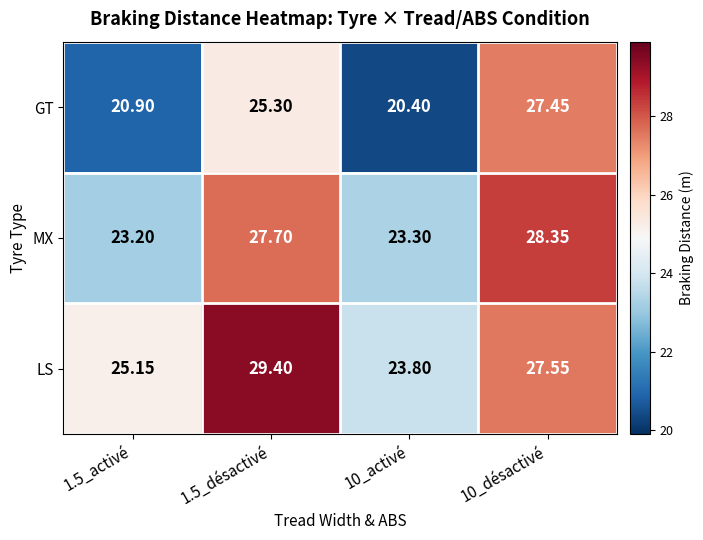

Rank the series at 10_activé from highest to lowest value.

LS, MX, GT